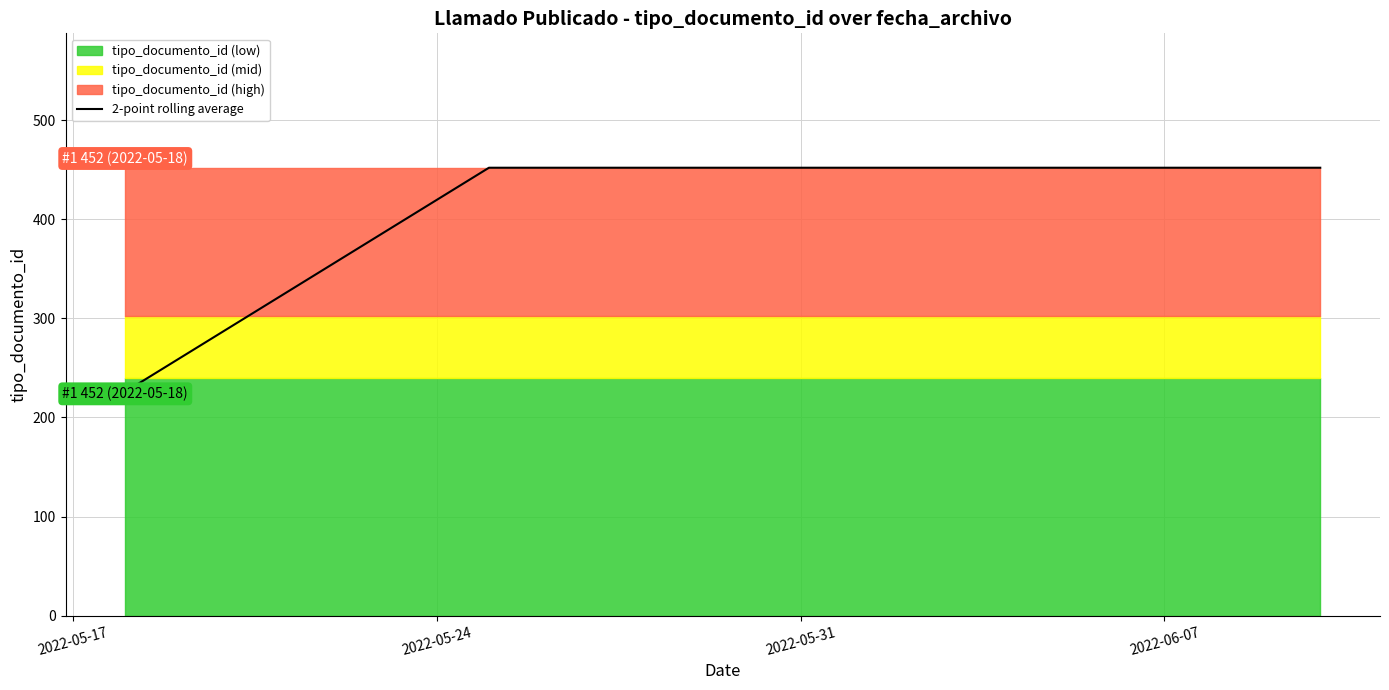

What is the lowest value of the 2-point rolling average series?

226